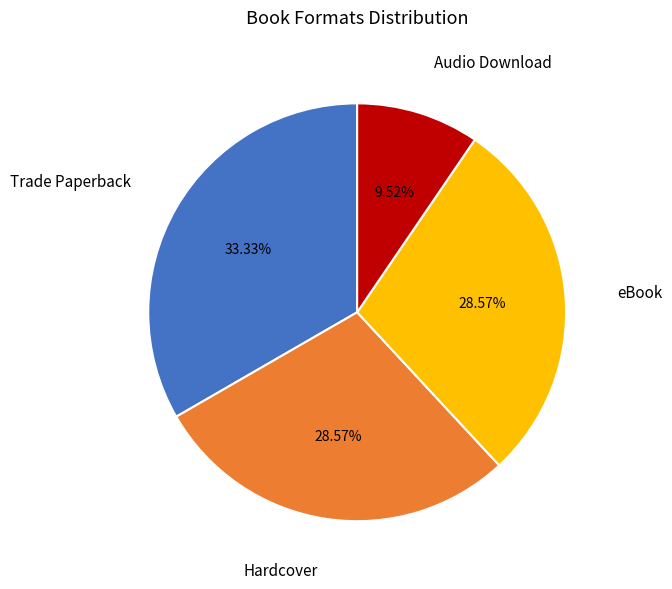

Is there any slice that represents more than half of the pie?

No